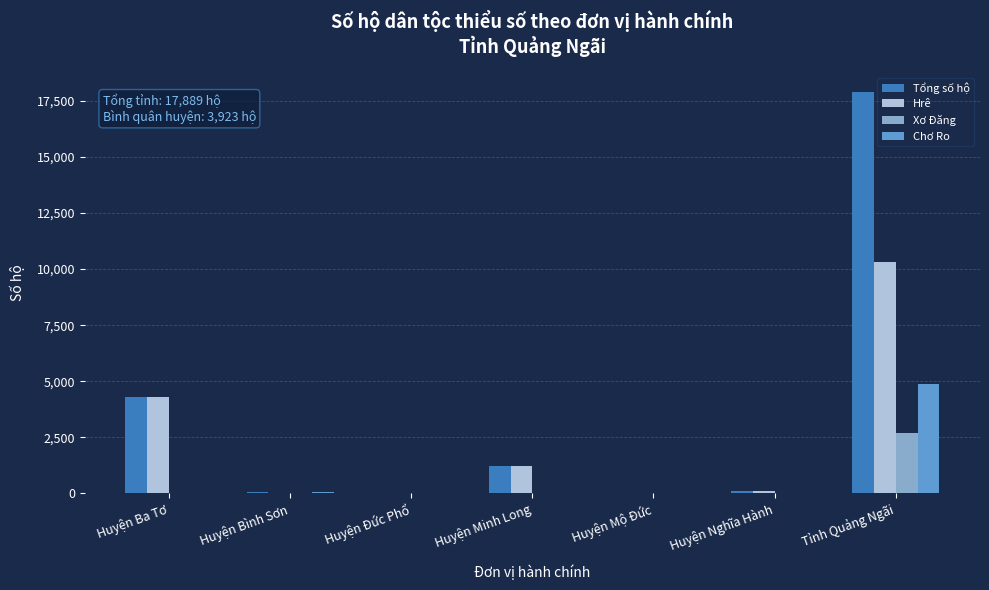

The value of Tổng số hộ at Tỉnh Quảng Ngãi is 17889. True or false?

True